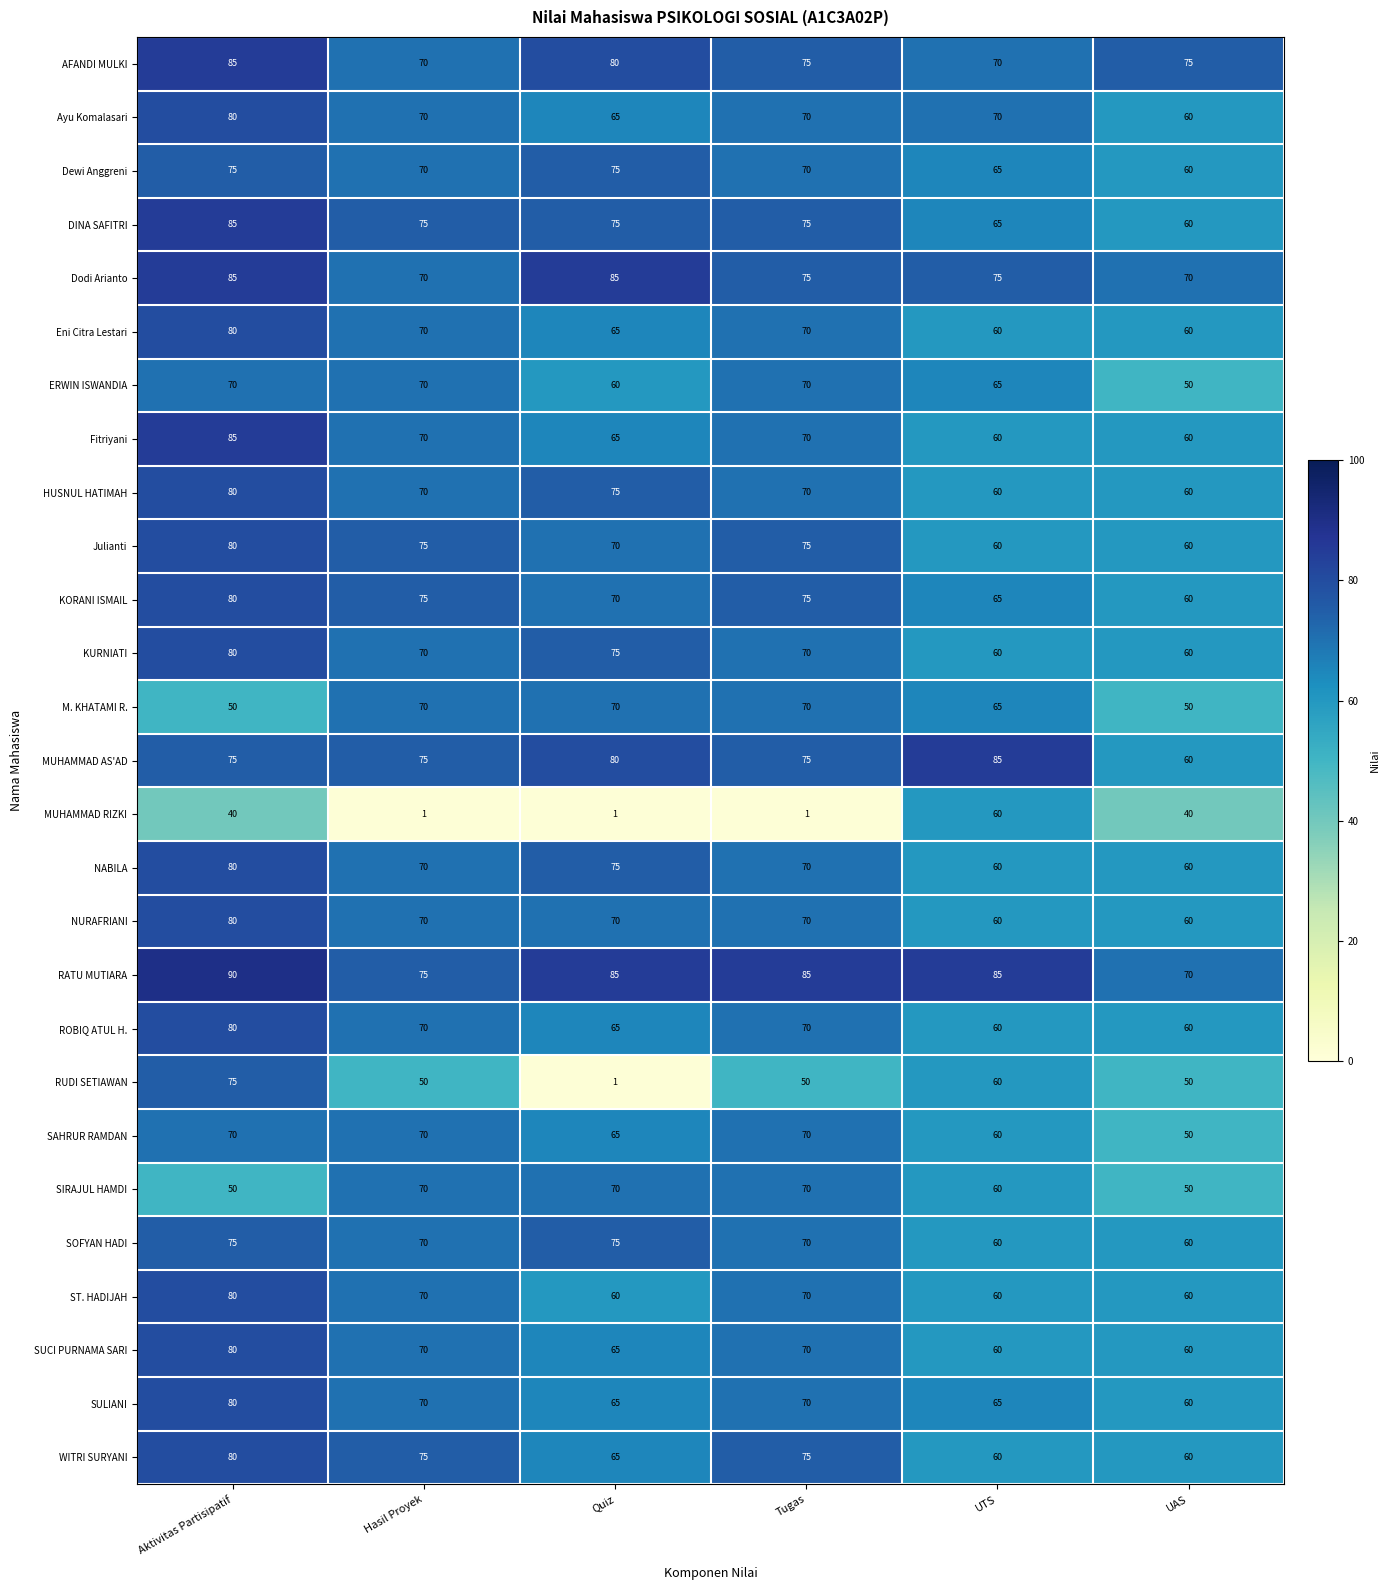

The value of WITRI SURYANI at Aktivitas Partisipatif is 124. True or false?

False